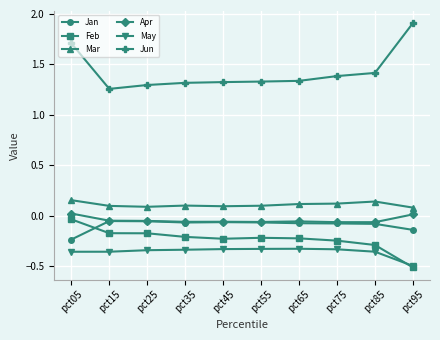

What is the difference between the highest and lowest values at pct65?

1.7